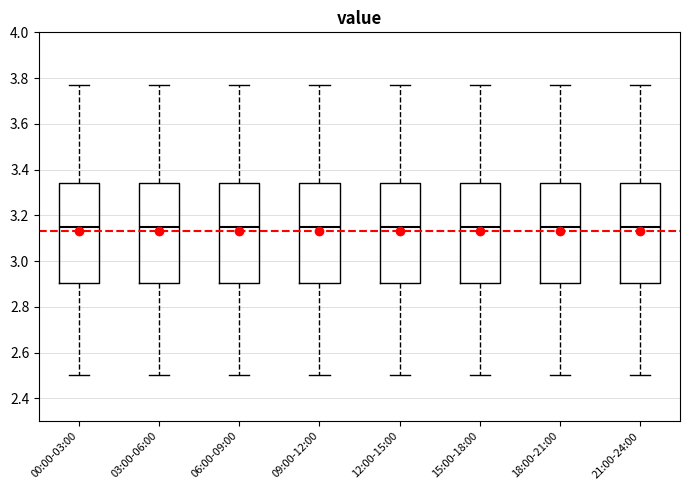

Reading left to right, transcribe this box plot: for each box, give where its median line is, the range the box spans, and where its two whiskers end, as read against the y-axis. The values are not printed on the chart, so give them approximately, as read against the axis.

00:00-03:00: median 3.16, box 2.90 to 3.34, whiskers 2.50 to 3.78
03:00-06:00: median 3.16, box 2.90 to 3.34, whiskers 2.50 to 3.78
06:00-09:00: median 3.16, box 2.90 to 3.34, whiskers 2.50 to 3.78
09:00-12:00: median 3.16, box 2.90 to 3.34, whiskers 2.50 to 3.78
12:00-15:00: median 3.16, box 2.90 to 3.34, whiskers 2.50 to 3.78
15:00-18:00: median 3.16, box 2.90 to 3.34, whiskers 2.50 to 3.78
18:00-21:00: median 3.16, box 2.90 to 3.34, whiskers 2.50 to 3.78
21:00-24:00: median 3.16, box 2.90 to 3.34, whiskers 2.50 to 3.78